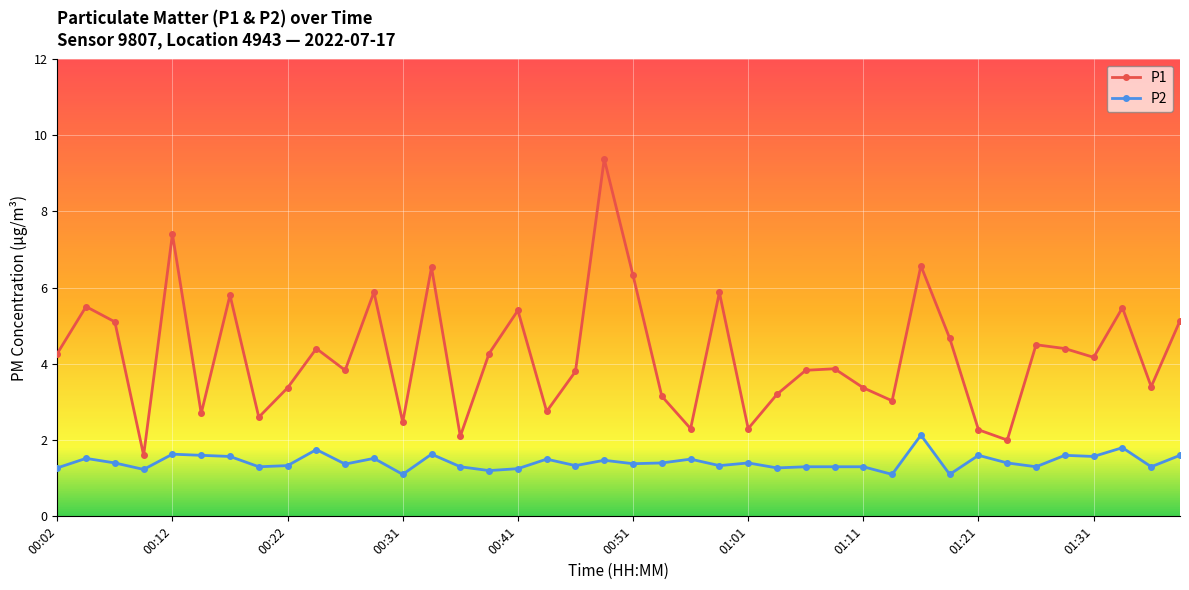

List the series in order of their overall mean, lowest first.

P2, P1